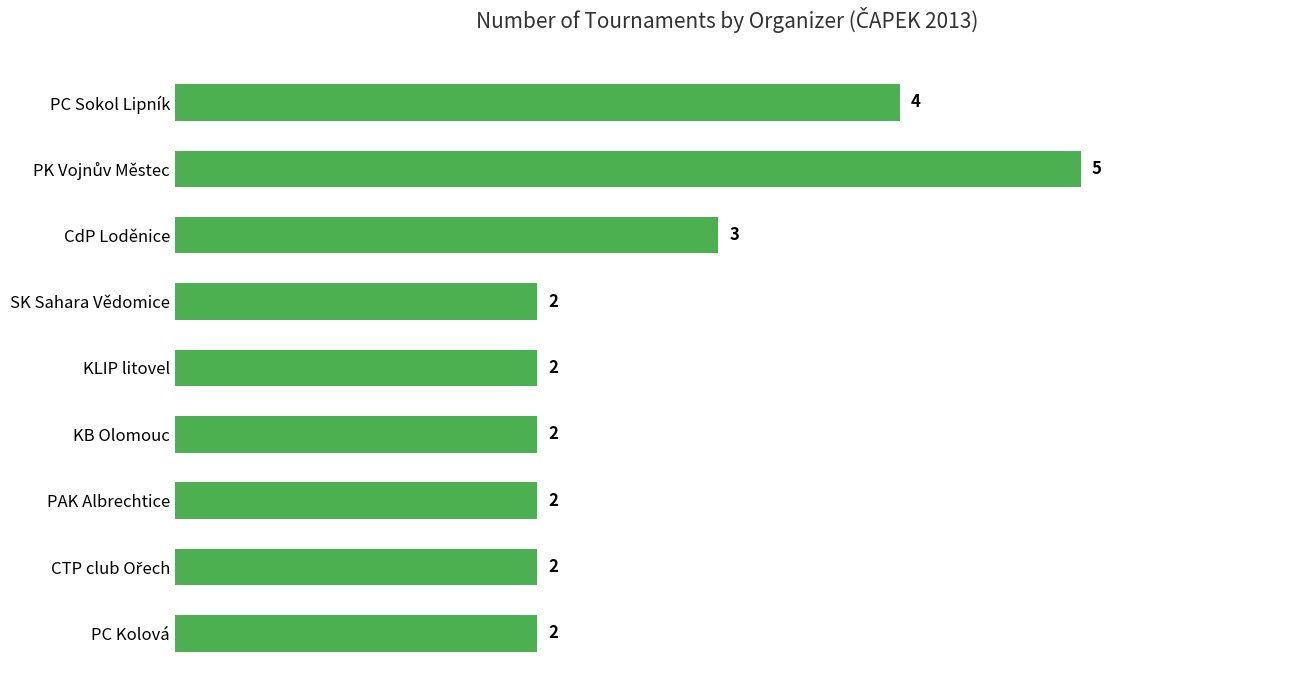

What position from the top is CdP Loděnice?

3